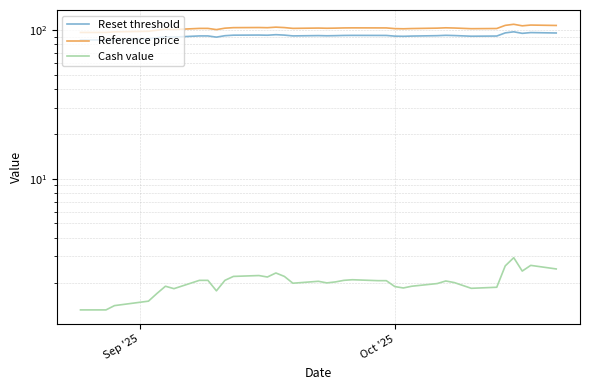

What is the greatest value displayed?

109.0